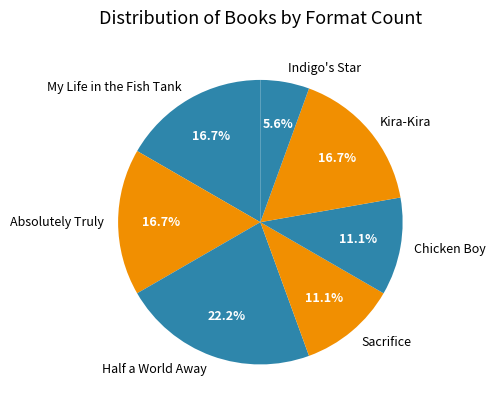

What portion of the pie excludes Indigo's Star?

94.4%